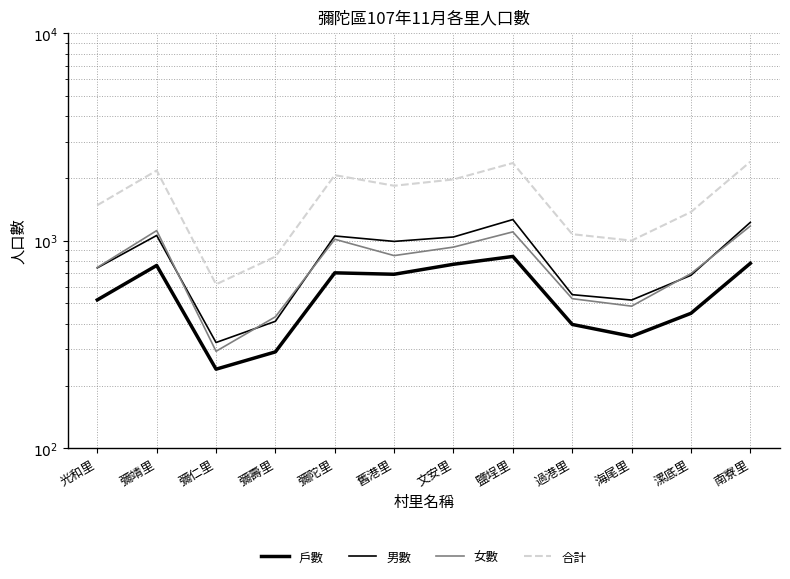

What is the average value of the 戶數 series?

566